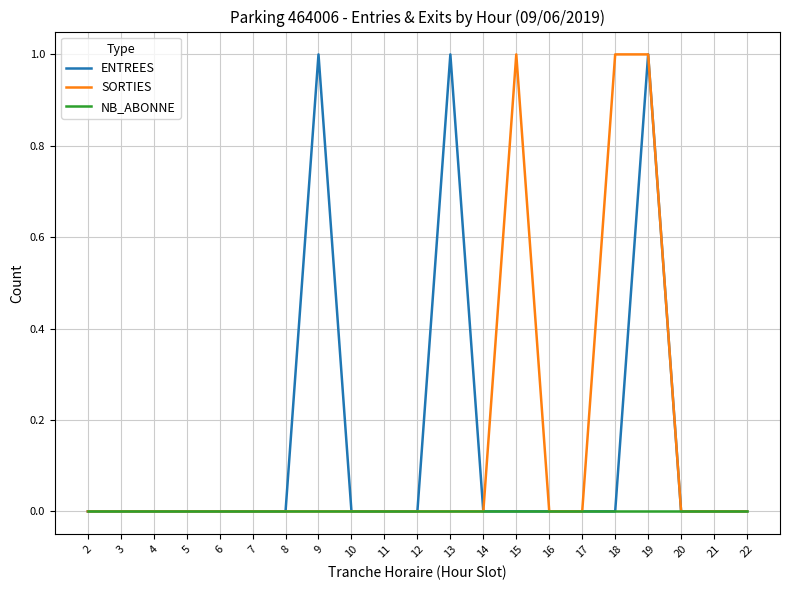

Between 4 and 9, which series saw the biggest shift?

ENTREES